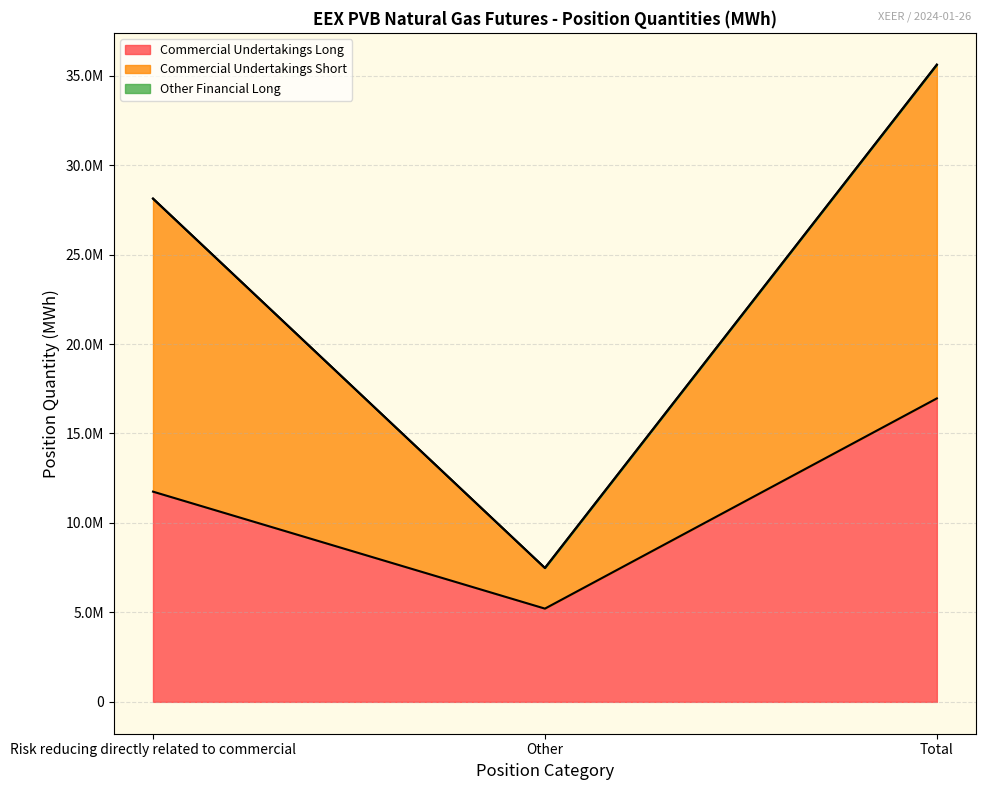

What is the difference between the Commercial Undertakings Long values at Total and Other?

11748860